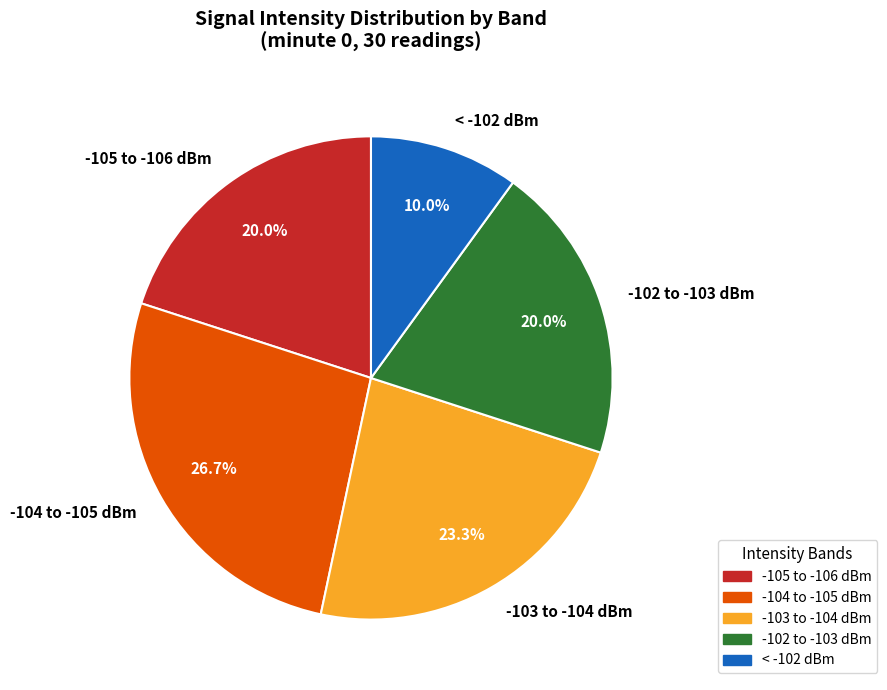

Approximately how many times larger is the value at -103 to -104 dBm compared to -102 to -103 dBm?

1.2